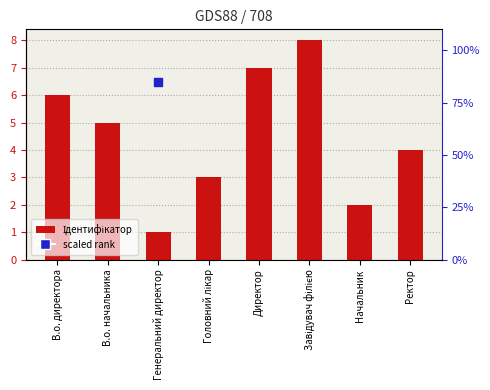

Which series has the largest Y range (max minus min)?

Ідентифікатор